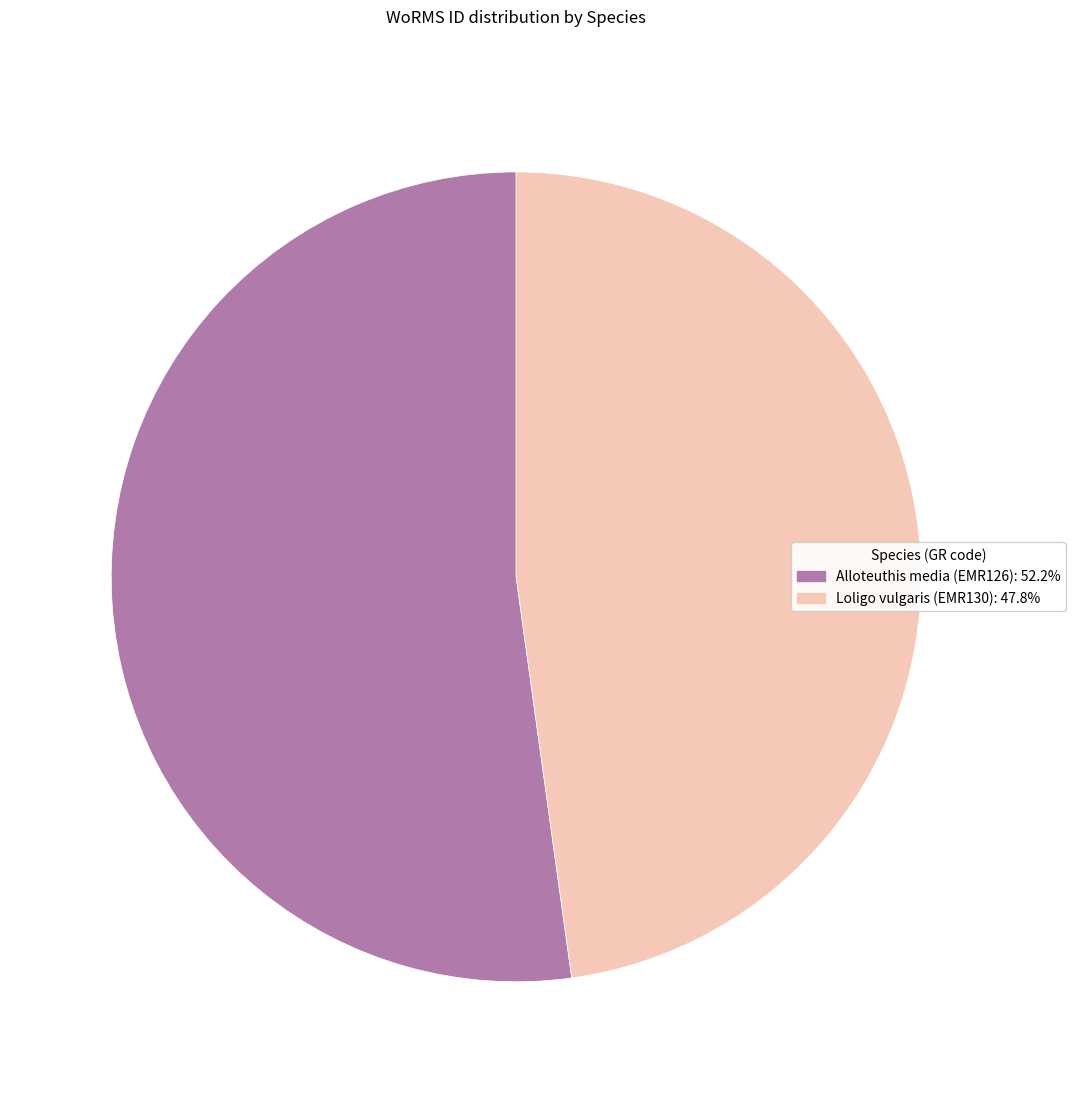

Do Loligo vulgaris (EMR130) and Alloteuthis media (EMR126) together represent more than half of the pie?

Yes